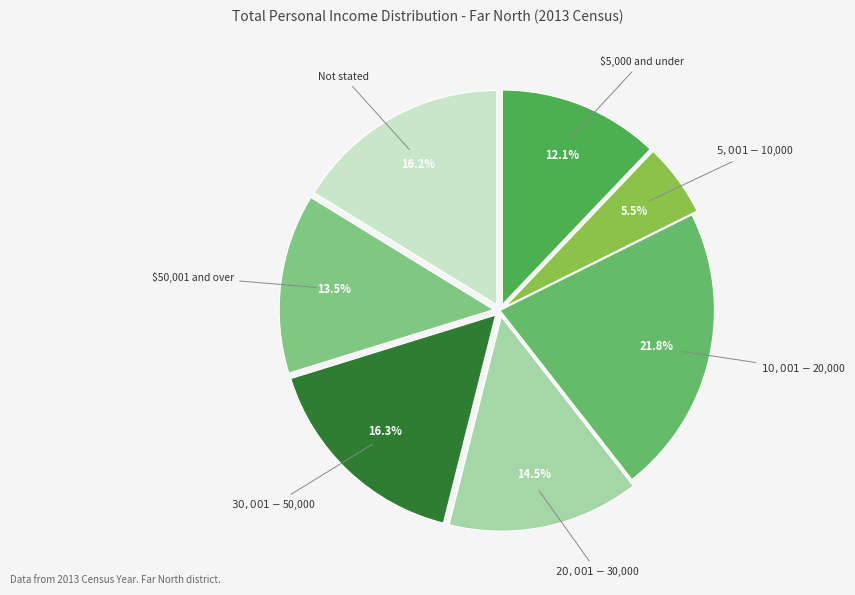

Which slice is the largest?

$10,001-$20,000